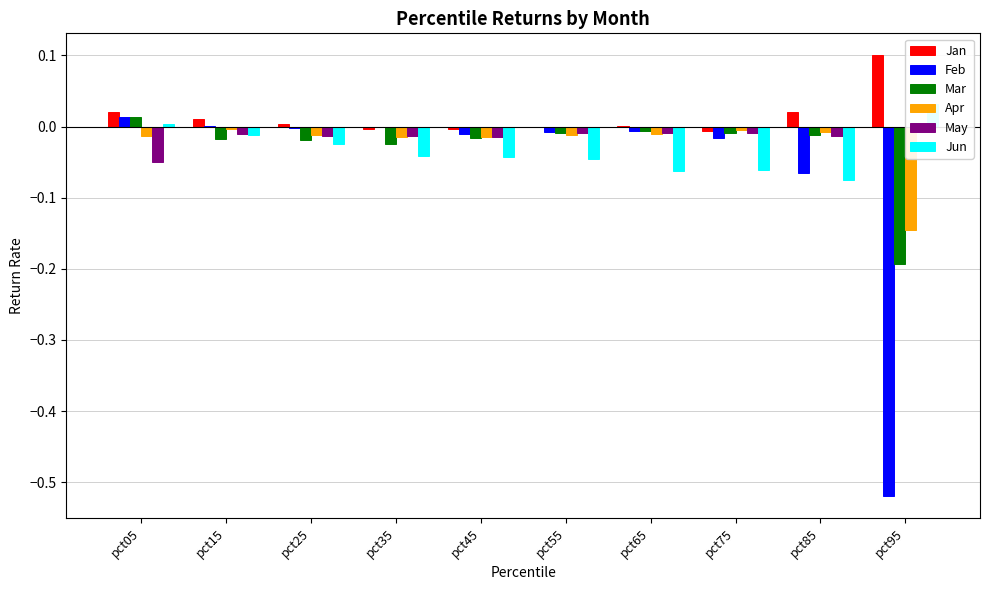

The value of May at pct45 is -0.0. True or false?

False